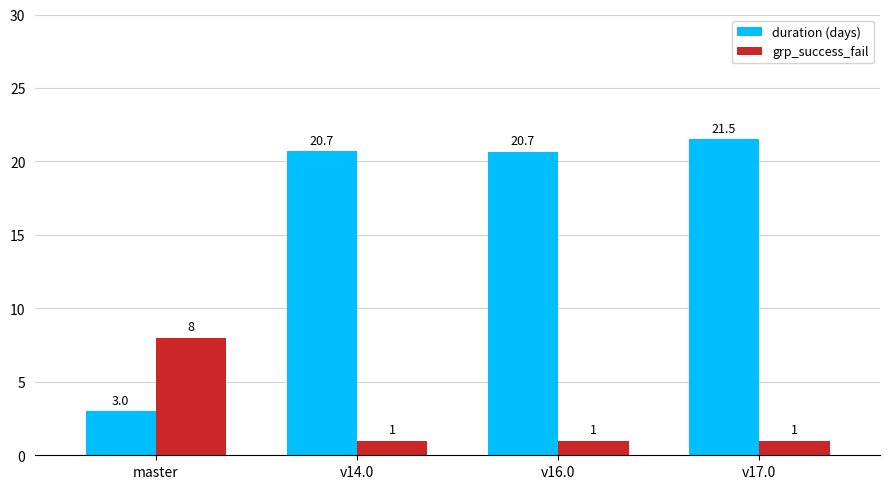

Which series changed the most between v16.0 and v17.0?

duration (days)